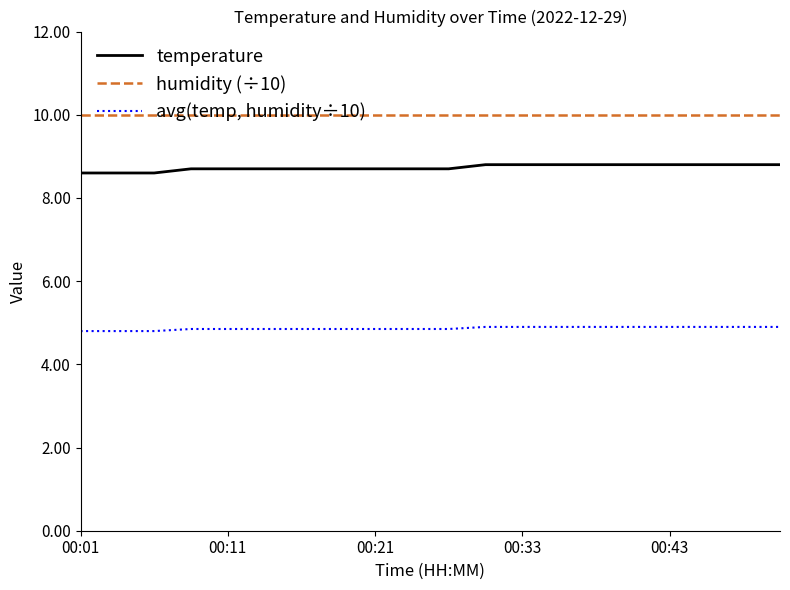

True or false: humidity (÷10) and avg(temp, humidity÷10) intersect in this chart.

False